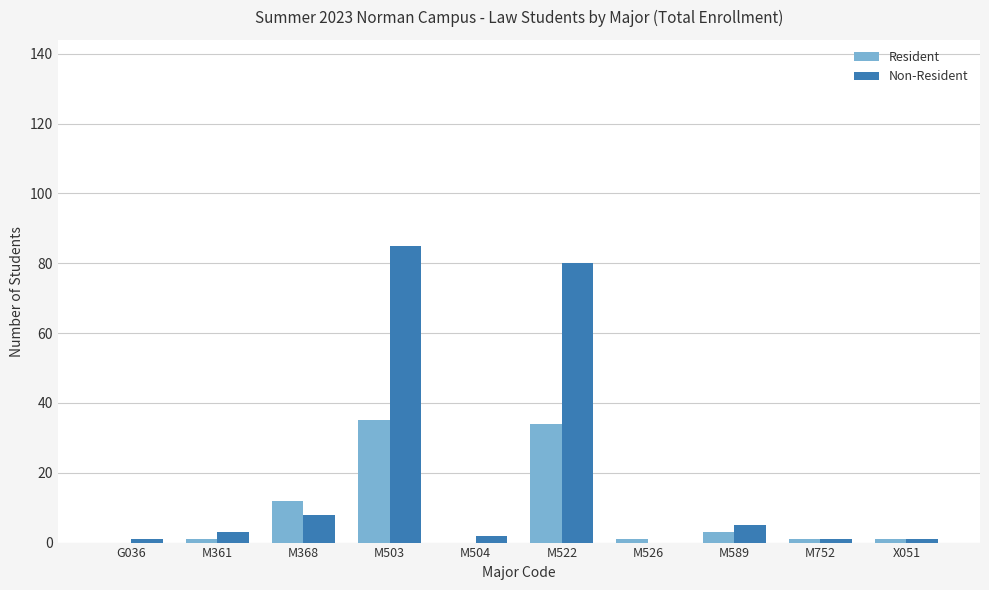

What is the difference between the Non-Resident values at M589 and M368?

3